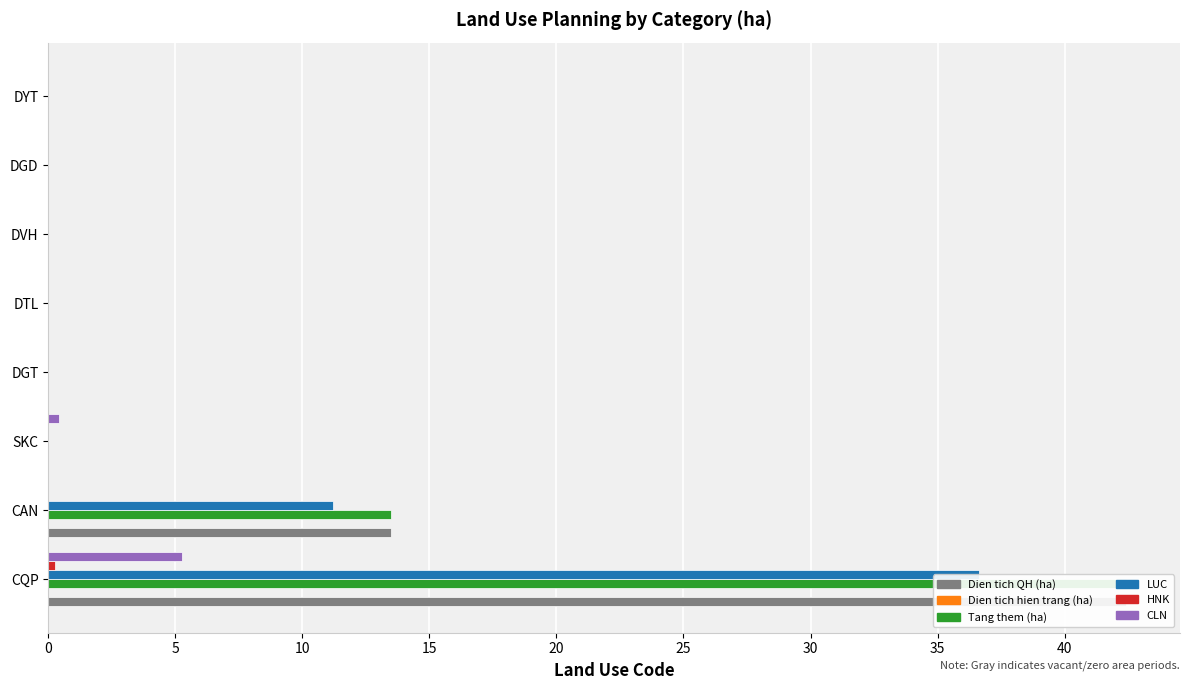

Reading right to left, transcribe all the data shown in this chart.

Dien tich QH (ha): 0.0	0.0	0.0	0.0	0.0	0.0	13.5	42.4
Dien tich hien trang (ha): 0.1	0.1	0.1	0.1	0.1	0.1	0.1	0.1
Tang them (ha): 0.0	0.0	0.0	0.0	0.0	0.0	13.5	42.4
LUC: 0.0	0.0	0.0	0.0	0.0	0.0	11.2	36.6
HNK: 0.0	0.0	0.0	0.0	0.0	0.0	0.0	0.2
CLN: 0.0	0.0	0.0	0.0	0.0	0.4	0.0	5.2